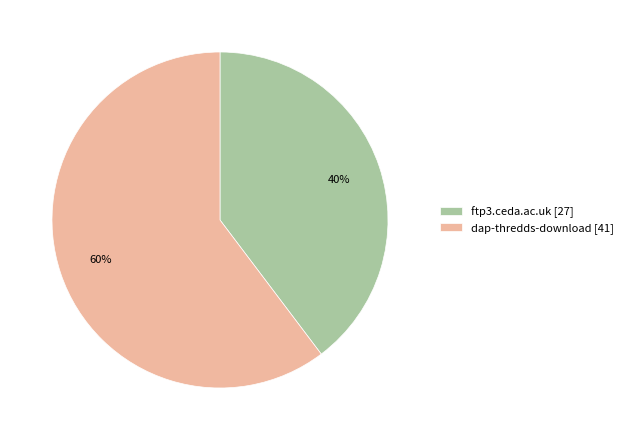

Combined, do ftp3.ceda.ac.uk and dap-thredds-download account for over 50%?

Yes